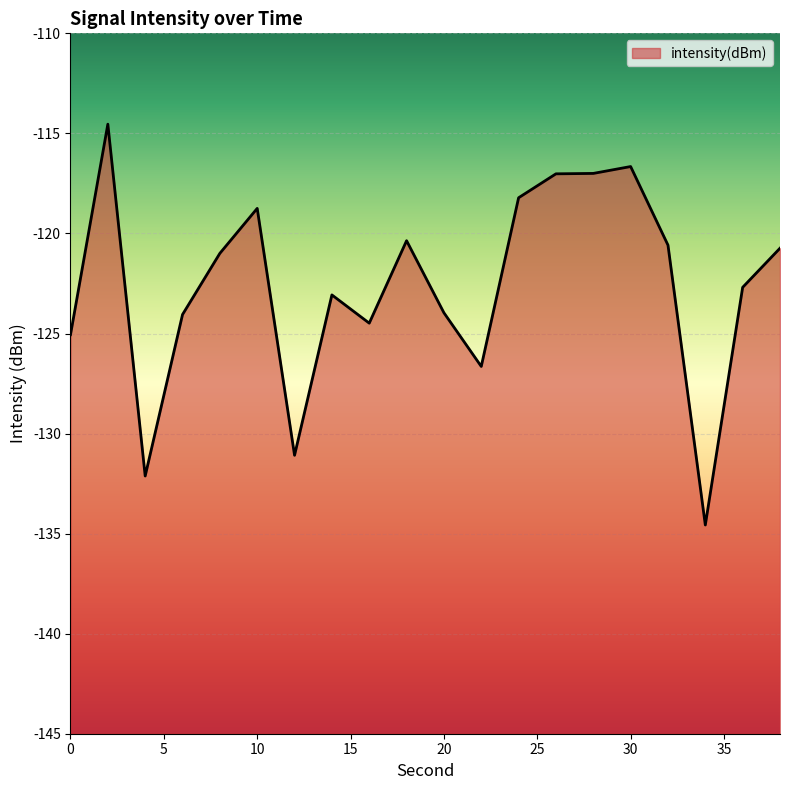

At which label is the value closest to -124?

20